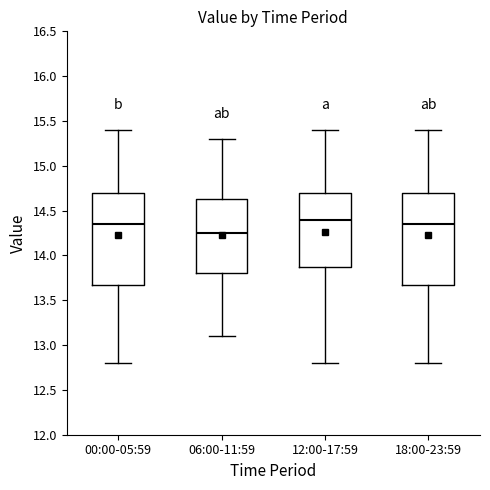

Reading left to right, transcribe this box plot: for each box, give where its median line is, the range the box spans, and where its two whiskers end, as read against the y-axis. The values are not printed on the chart, so give them approximately, as read against the axis.

00:00-05:59: median 14.35, box 13.70 to 14.70, whiskers 12.80 to 15.40
06:00-11:59: median 14.25, box 13.80 to 14.65, whiskers 13.10 to 15.30
12:00-17:59: median 14.40, box 13.90 to 14.70, whiskers 12.80 to 15.40
18:00-23:59: median 14.35, box 13.70 to 14.70, whiskers 12.80 to 15.40